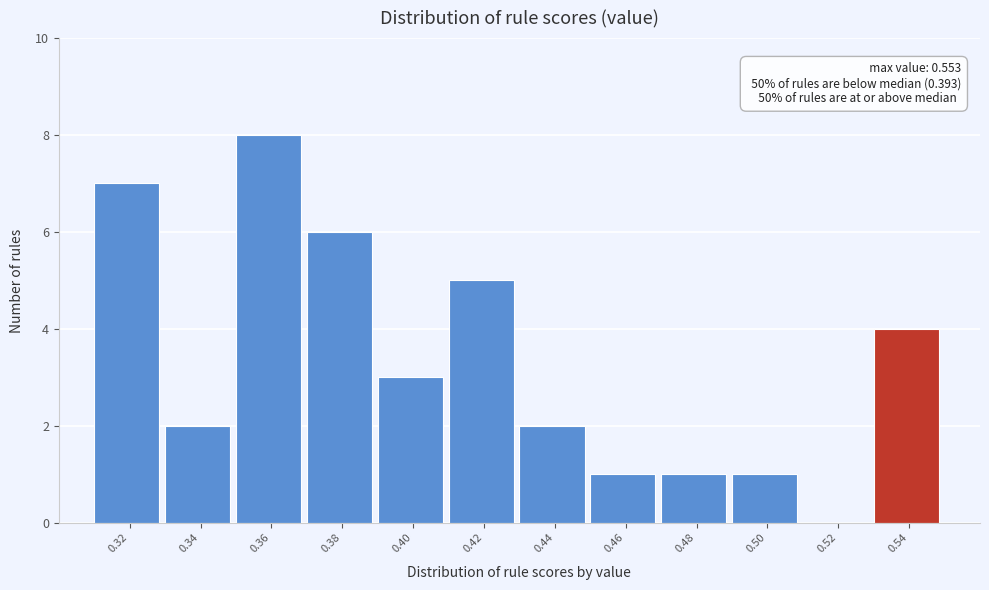

Reading left to right, transcribe all the data shown in this chart.

0.32=7	0.34=2	0.36=8	0.38=6	0.40=3	0.42=5	0.44=2	0.46=1	0.48=1	0.50=1	0.52=0	0.54=4